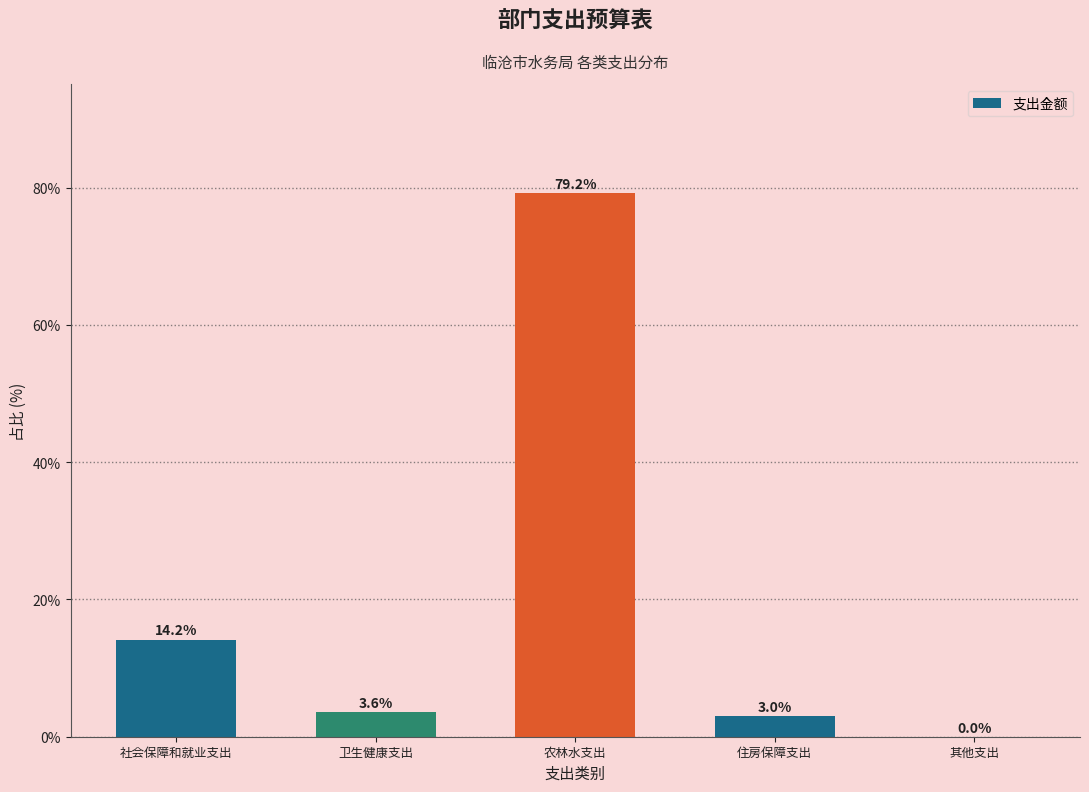

At which label is the value closest to 39?

社会保障和就业支出